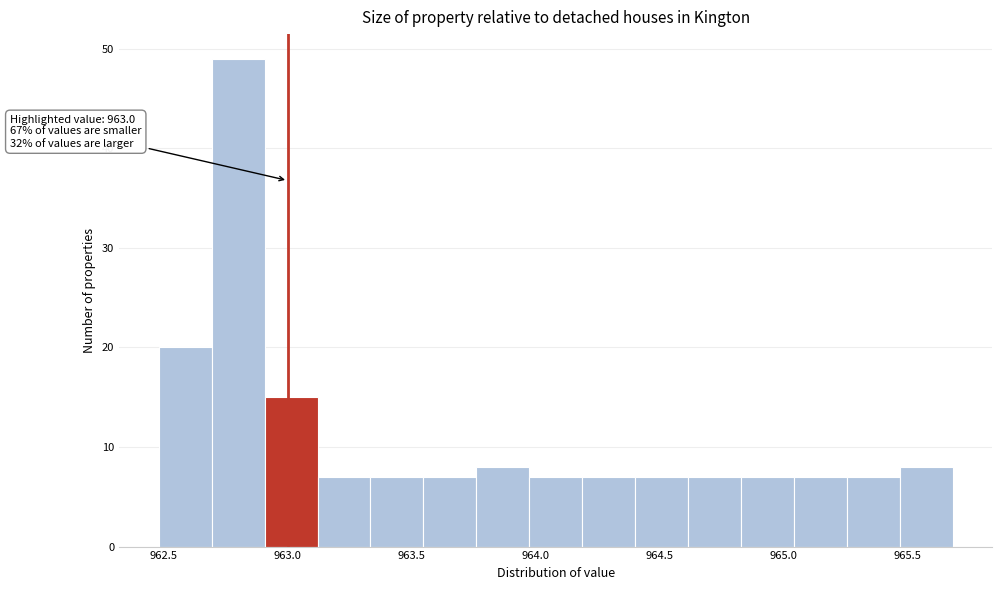

Over which range of the x-axis is the bar tallest?

962.70 to 962.90